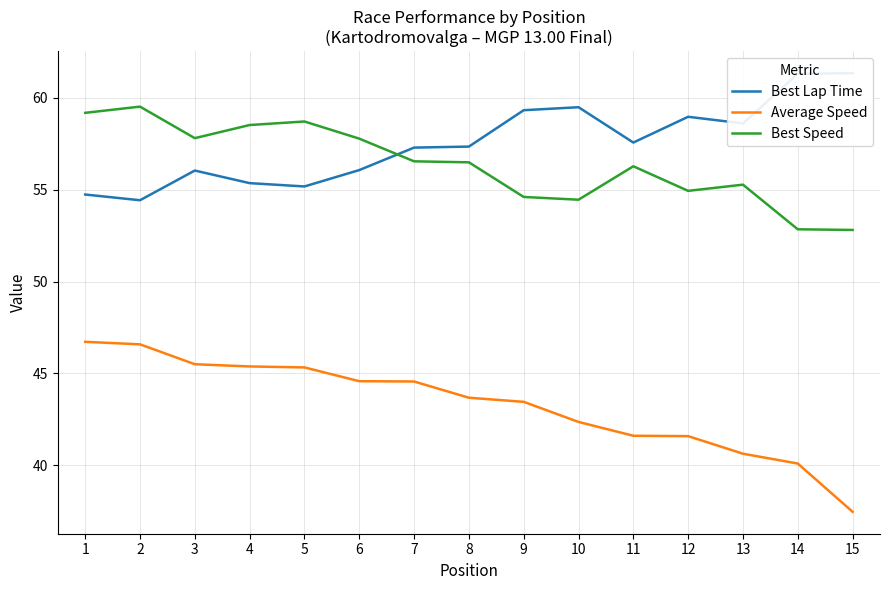

Count the number of categories in the chart.

15